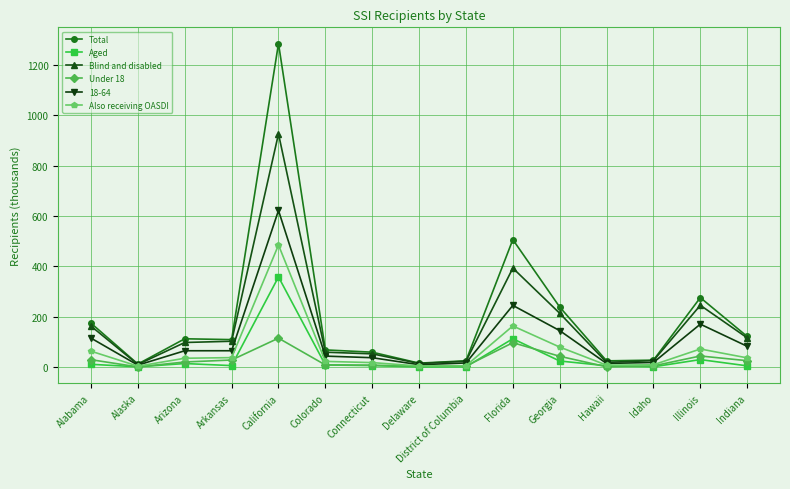

Is it true that Blind and disabled equals 245.9 at Illinois?

True